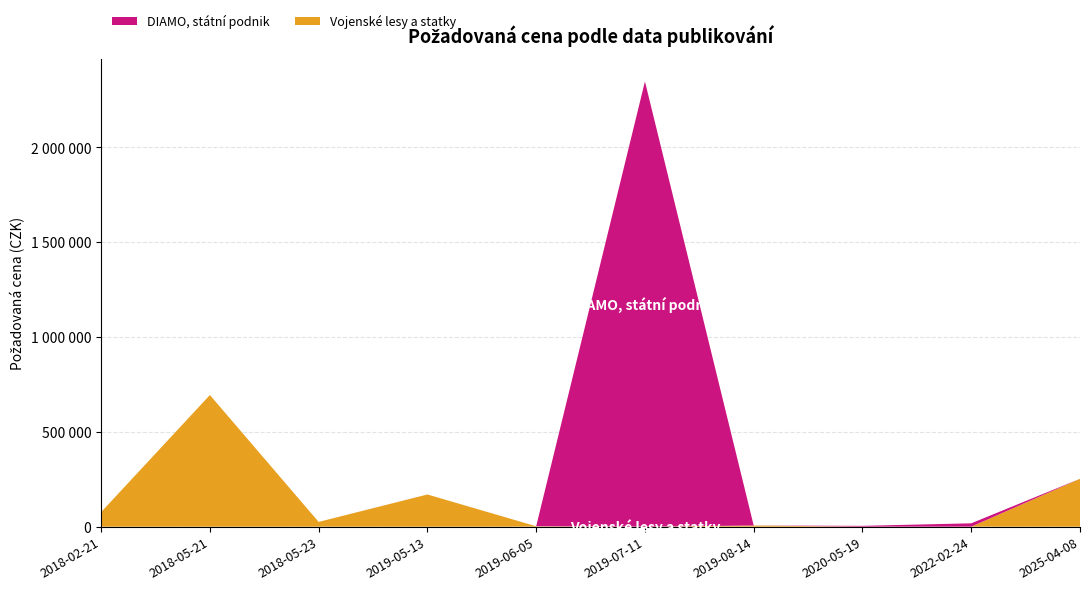

Reading left to right, transcribe all the data shown in this chart.

Vojenské lesy a statky: 2018-02-21=76640	2018-05-21=694210	2018-05-23=25000	2019-05-13=169680	2019-06-05=2020	2019-07-11=0	2019-08-14=6000	2020-05-19=0	2022-02-24=0	2025-04-08=252280
DIAMO, státní podnik: 2018-02-21=0	2018-05-21=0	2018-05-23=0	2019-05-13=0	2019-06-05=0	2019-07-11=2348160	2019-08-14=0	2020-05-19=4230	2022-02-24=17600	2025-04-08=0